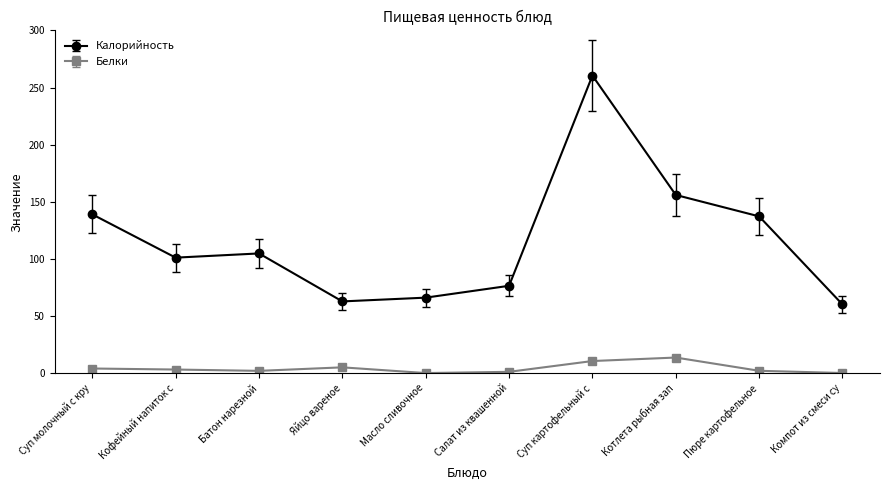

Count the number of categories in the chart.

10